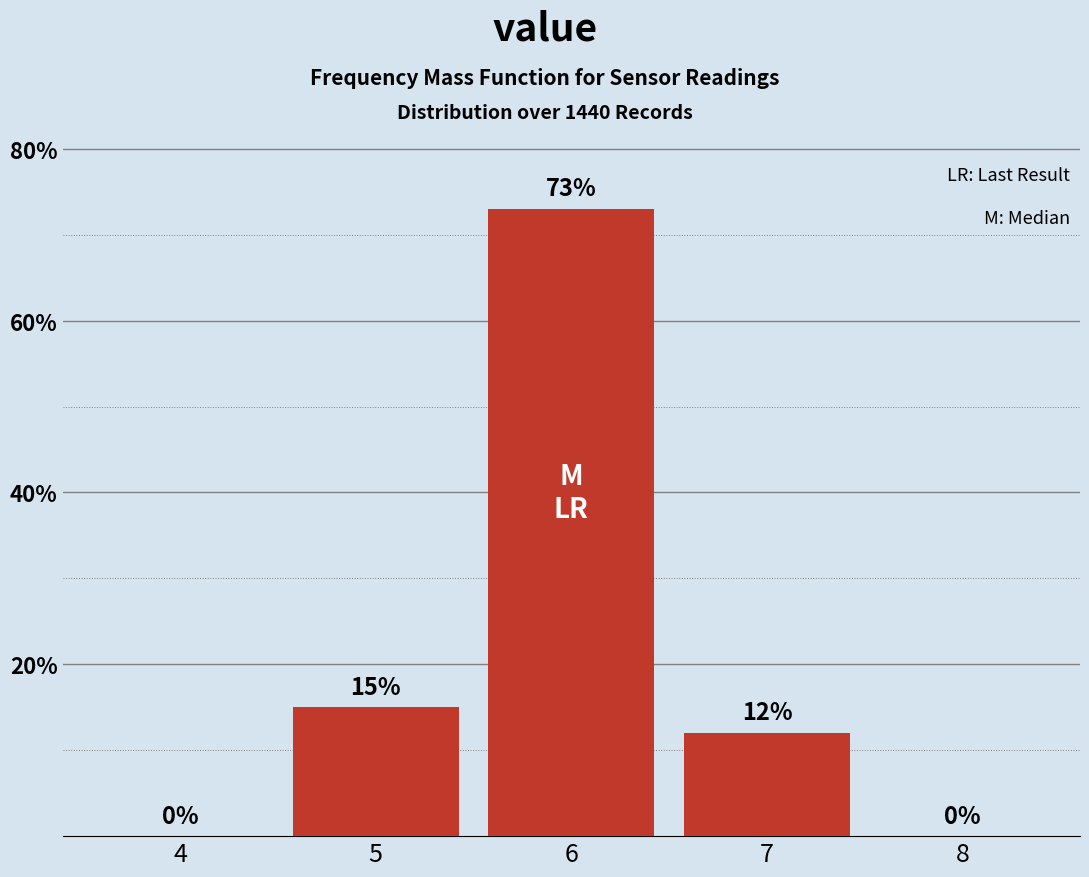

Reading right to left, what are all the values shown in this chart?

8=0	7=12	6=73	5=15	4=0